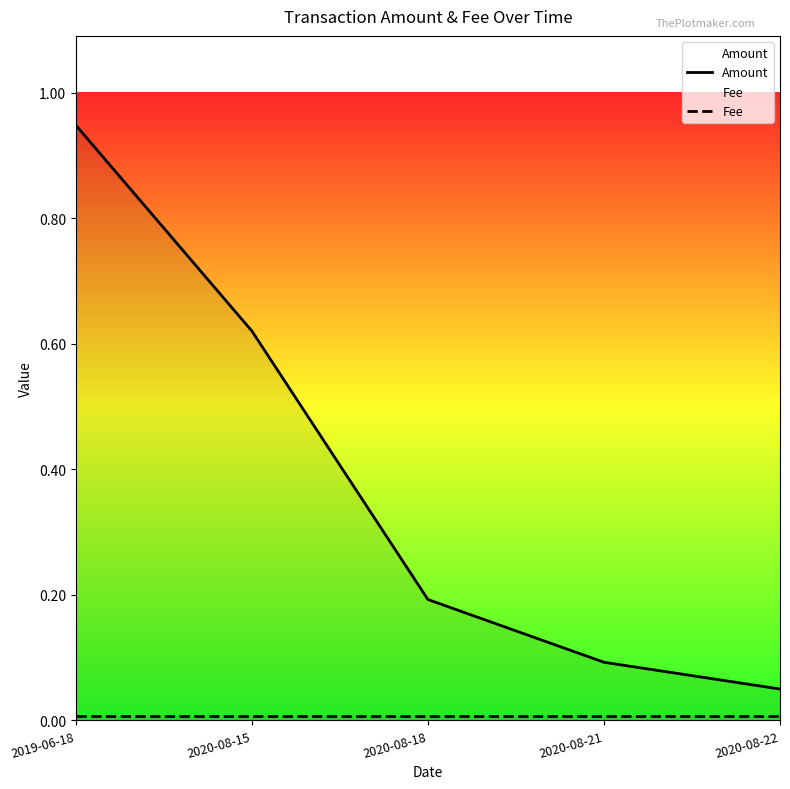

What are all the series names shown in the legend?

Amount, Fee